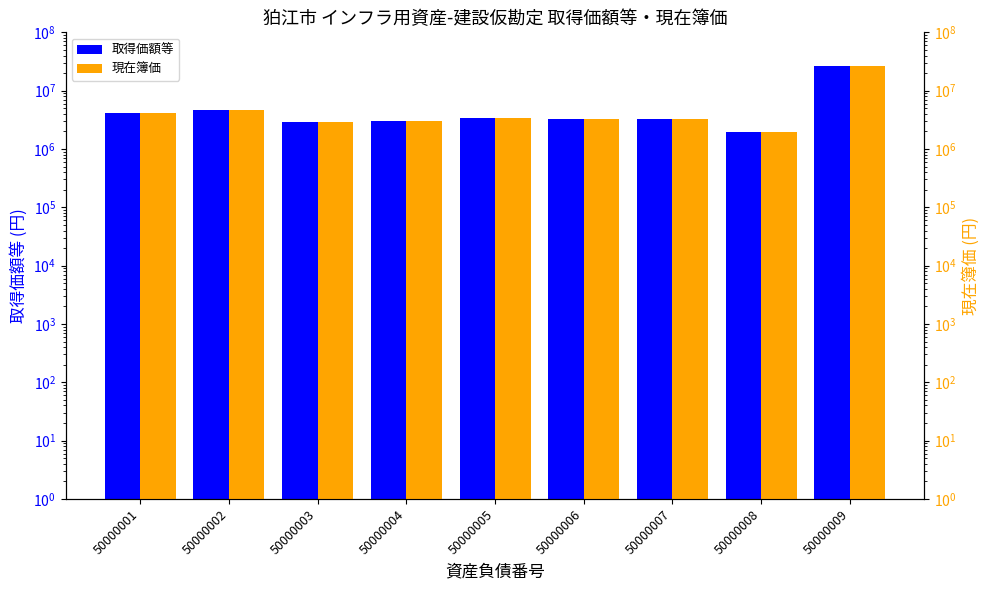

What is the difference between the maximum and minimum values in the 現在簿価 series?

24018884